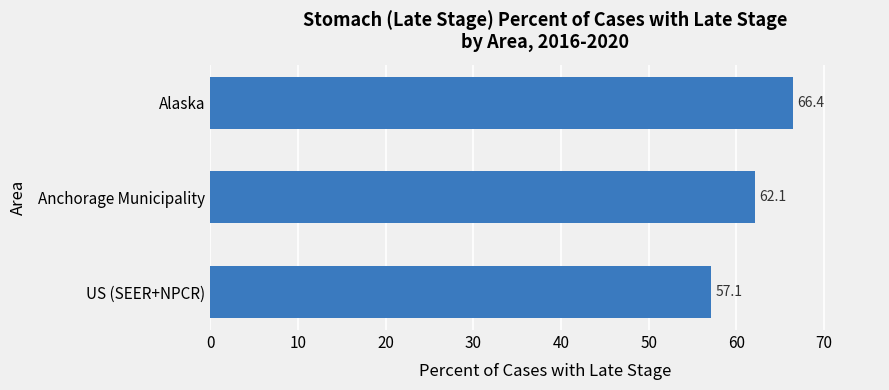

What is the average value?

61.9